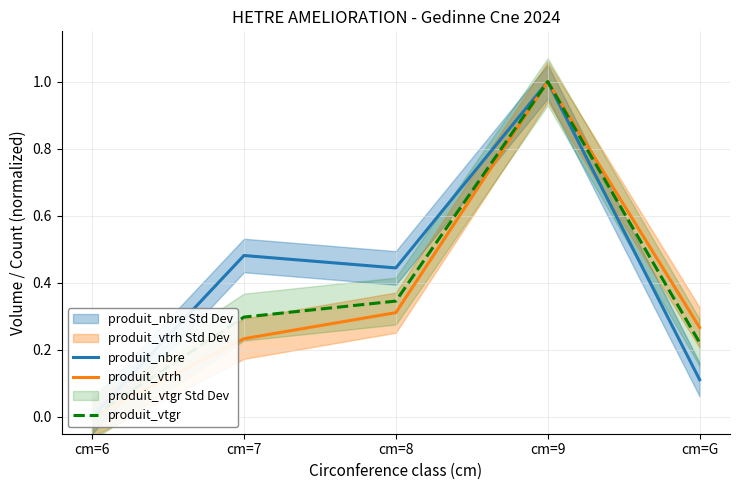

How many categories are shown in the chart?

5